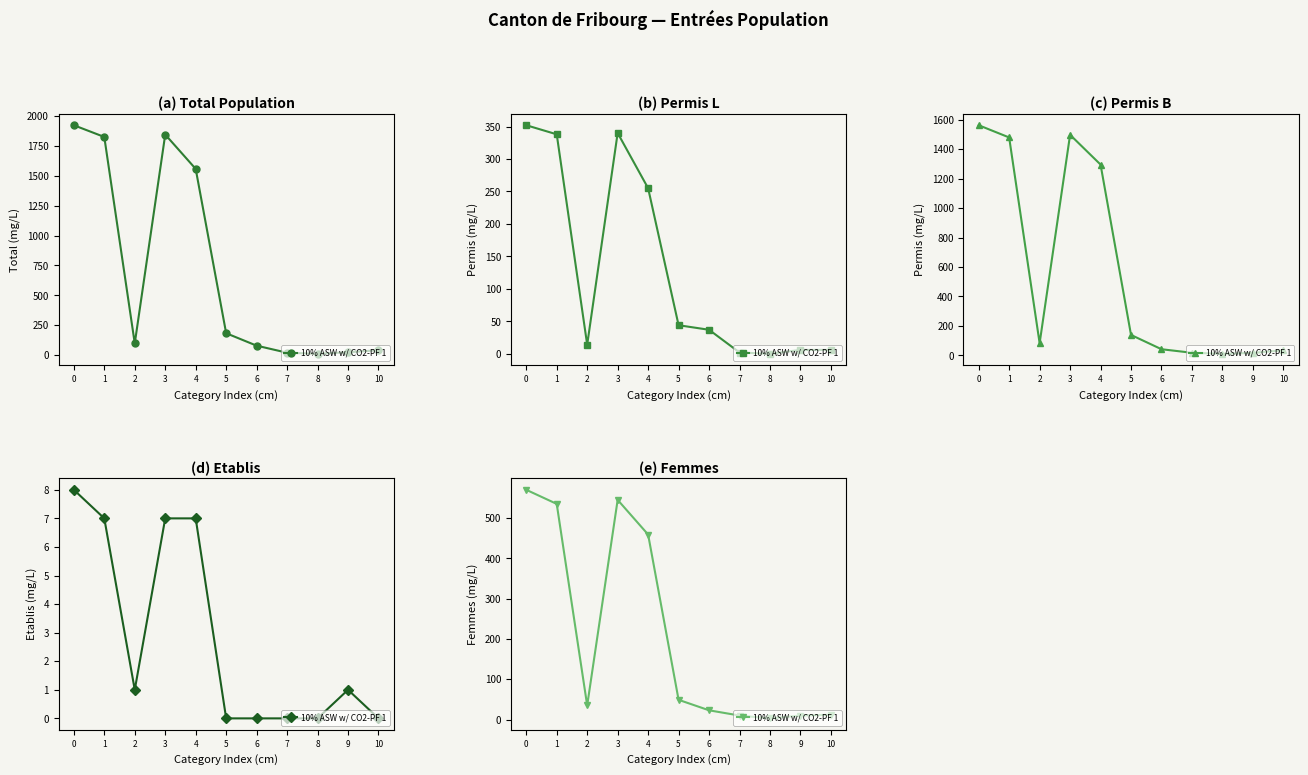

List the labels in order of value, largest first.

0, 3, 1, 4, 5, 2, 6, 10, 7, 9, 8